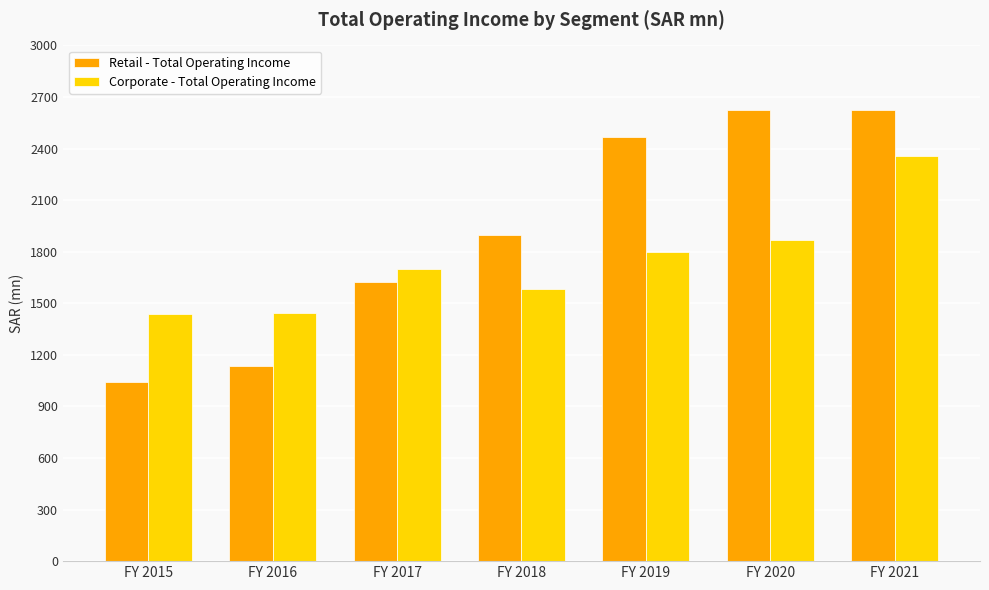

Between FY 2015 and FY 2020, which series saw the biggest shift?

Retail - Total Operating Income